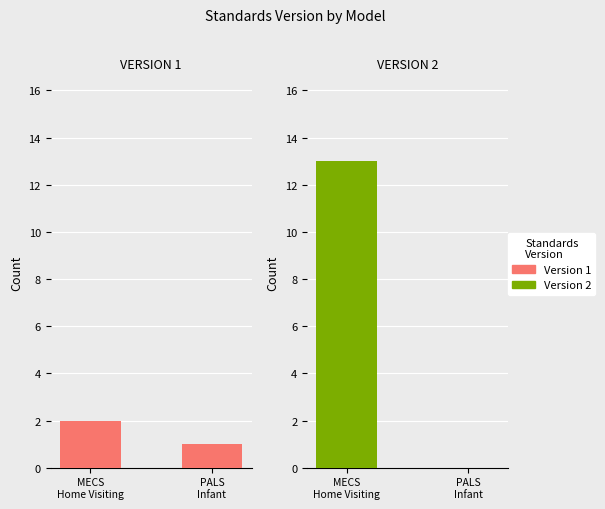

What is the sum of all VERSION 1 values?

3